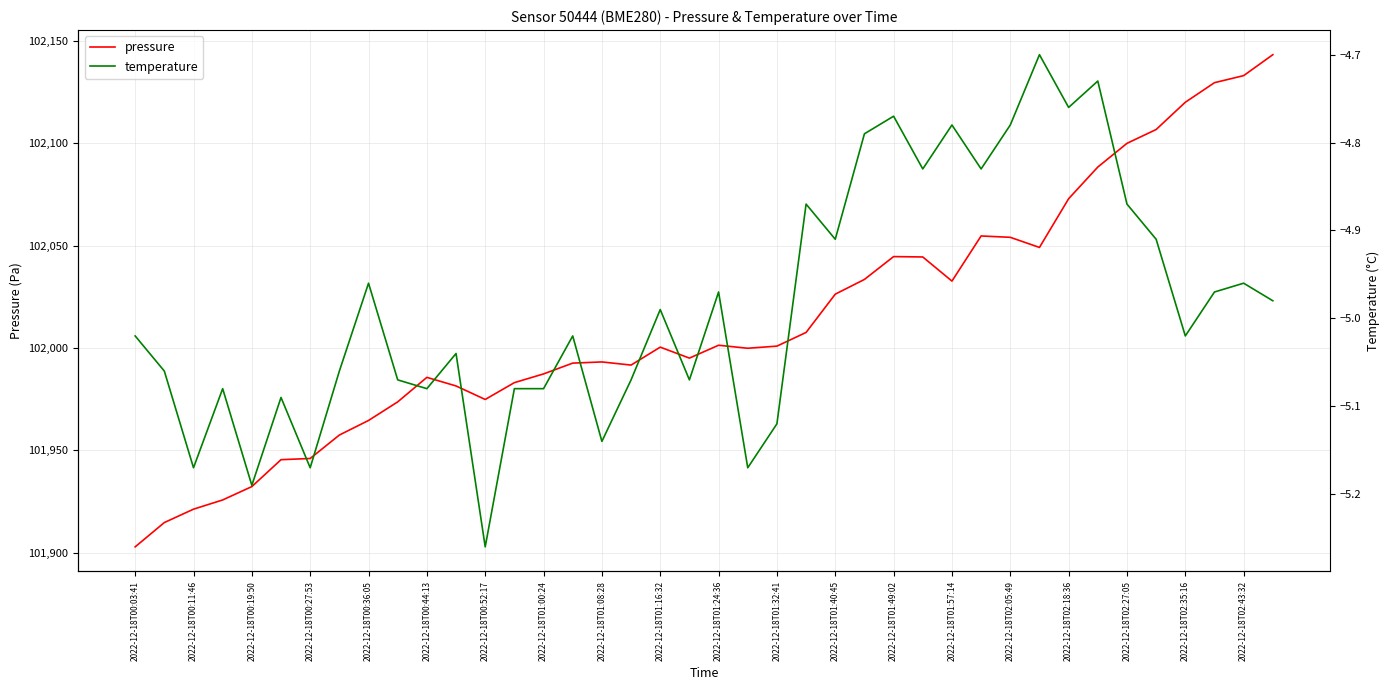

True or false: pressure has a value of 48917.5 at 2022-12-18T01:57:14.

False